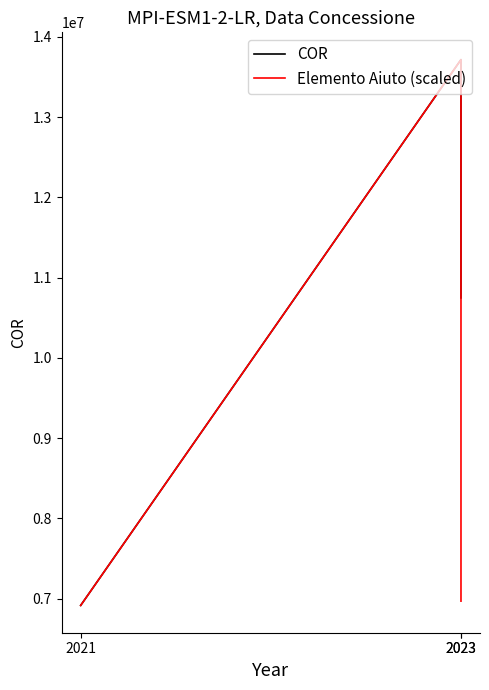

Which series has the widest spread of values?

COR